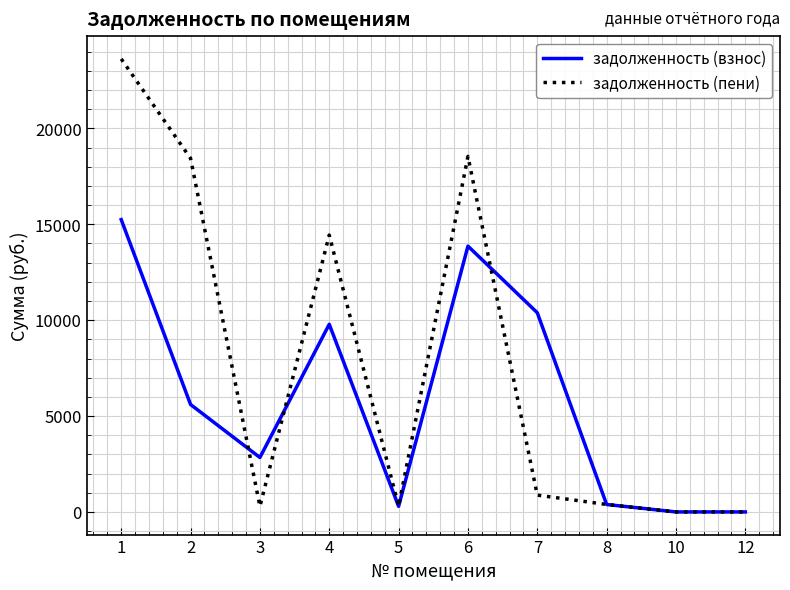

What are all the series names shown in the legend?

задолженность (взнос), задолженность (пени)